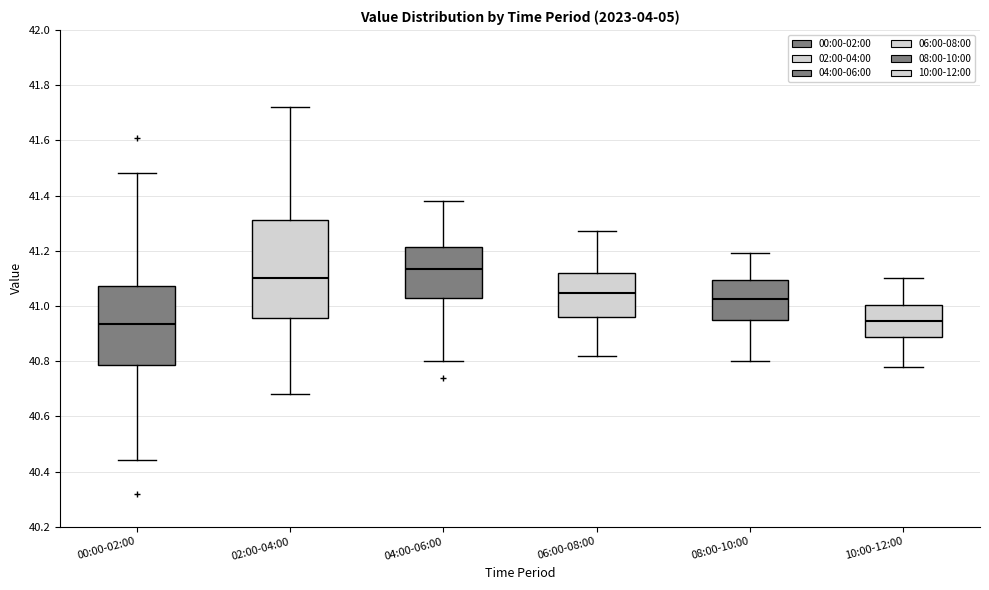

Reading left to right, read every box against the y-axis: the position of its median line, the range the box covers, and the ends of its whiskers. The values are not printed on the chart, so give them approximately, as read against the axis.

00:00-02:00: median 40.94, box 40.78 to 41.08, whiskers 40.44 to 41.48
02:00-04:00: median 41.10, box 40.96 to 41.32, whiskers 40.68 to 41.72
04:00-06:00: median 41.14, box 41.02 to 41.22, whiskers 40.80 to 41.38
06:00-08:00: median 41.04, box 40.96 to 41.12, whiskers 40.82 to 41.28
08:00-10:00: median 41.02, box 40.94 to 41.10, whiskers 40.80 to 41.20
10:00-12:00: median 40.94, box 40.88 to 41.00, whiskers 40.78 to 41.10